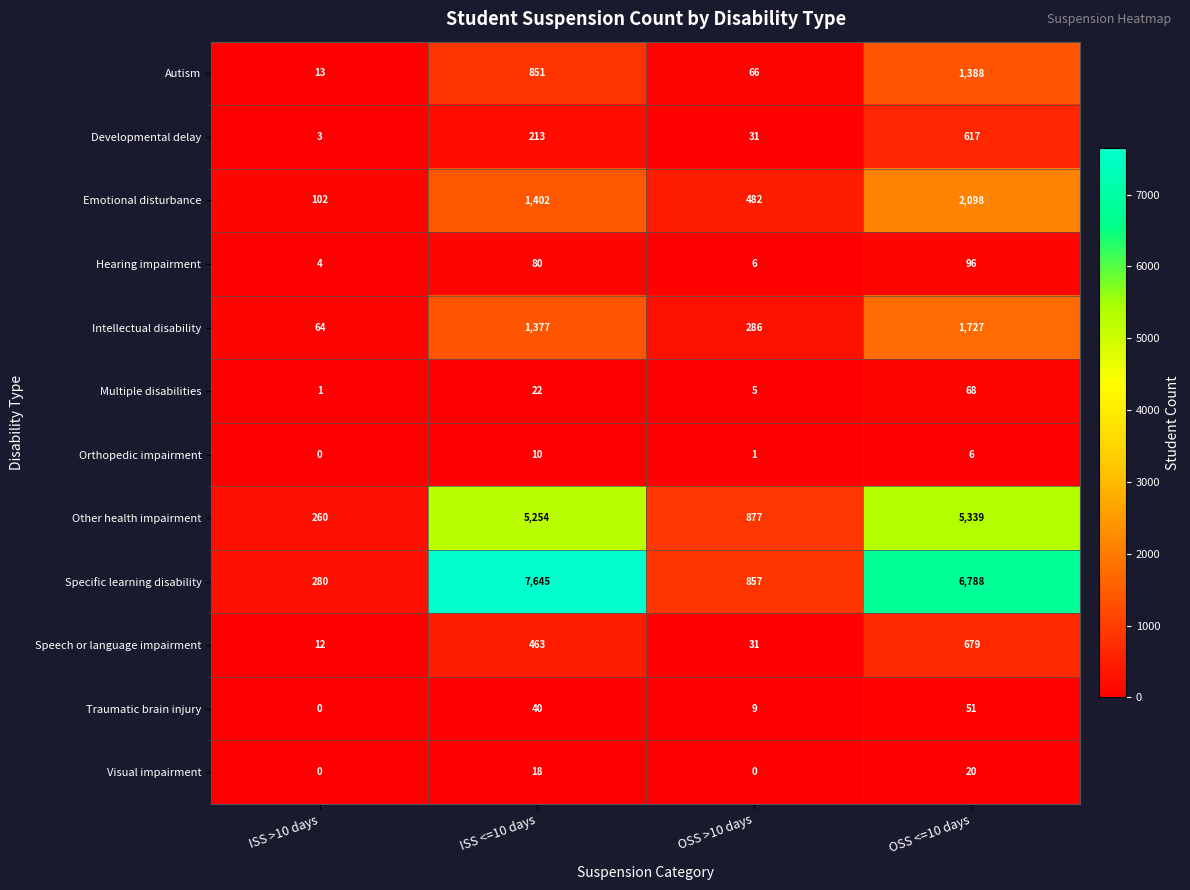

What is the total value across all series at ISS >10 days?

739